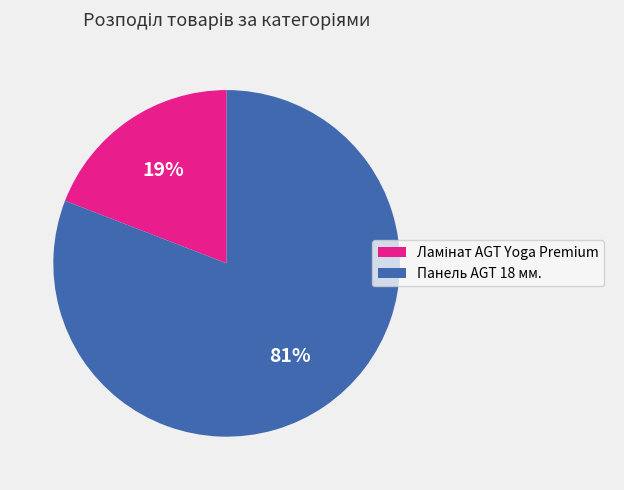

To the nearest percent, what is the average slice percentage?

50%